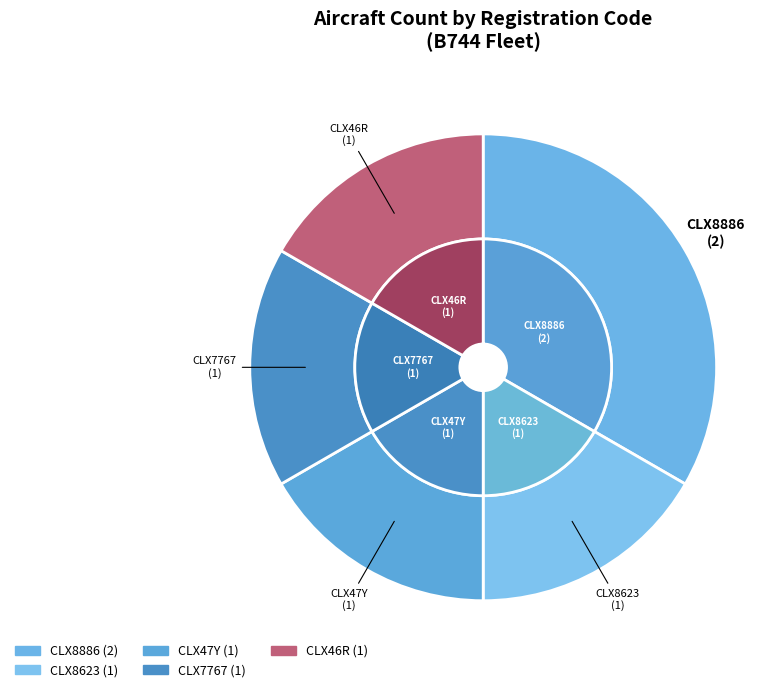

To the nearest percent, what percentage of the pie is CLX8623?

17%